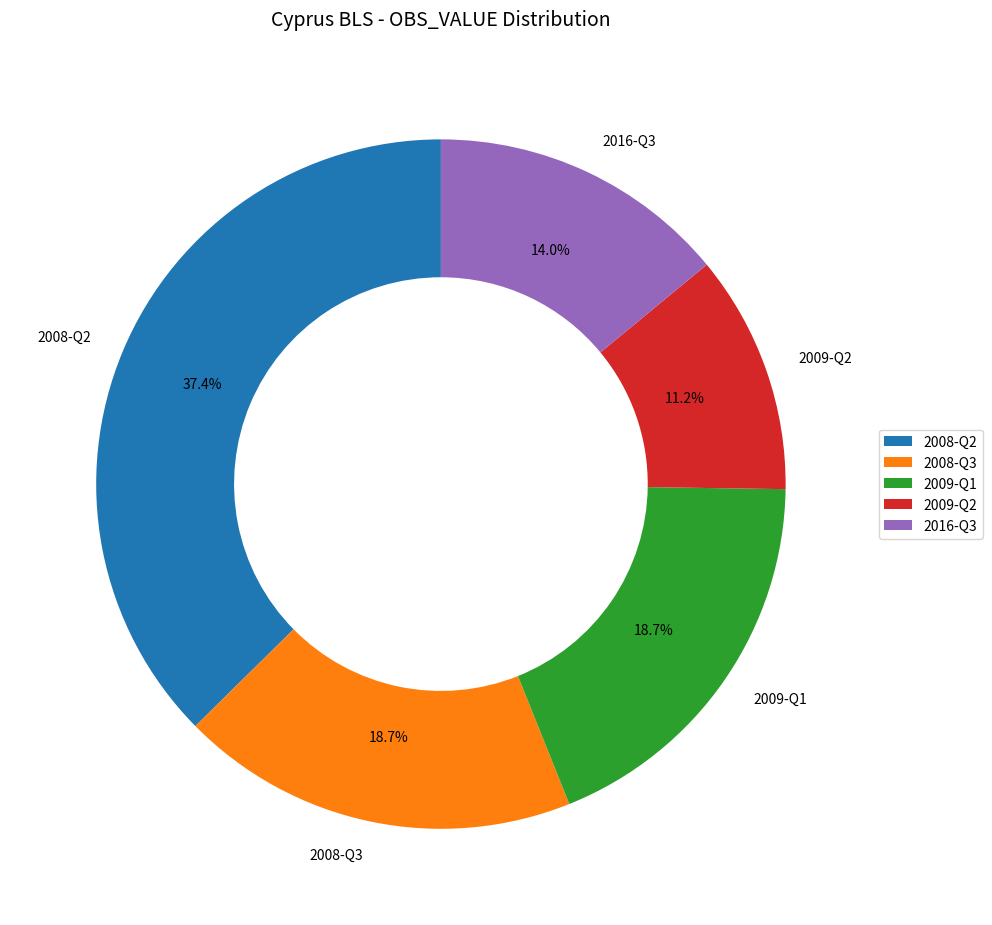

True or false: 2009-Q1 accounts for 19% of the total.

True